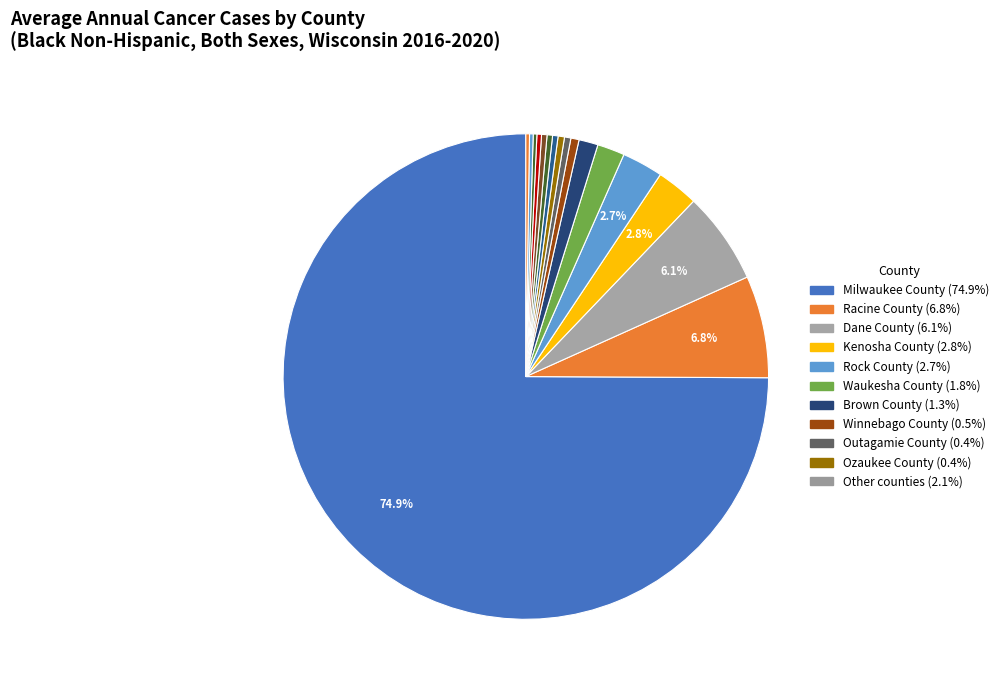

Which slice is the smallest?

Eau Claire County